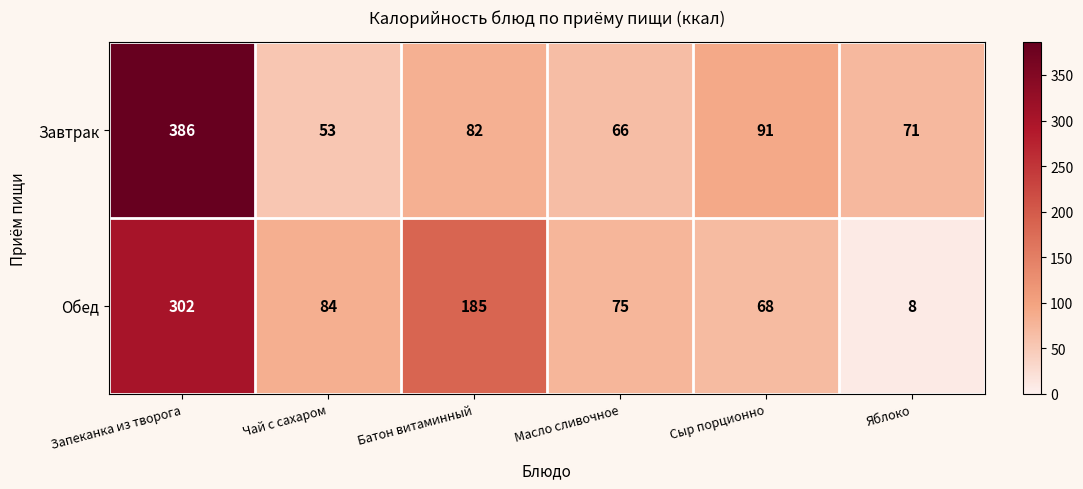

At Яблоко, list the series in order from smallest to largest.

Обед, Завтрак